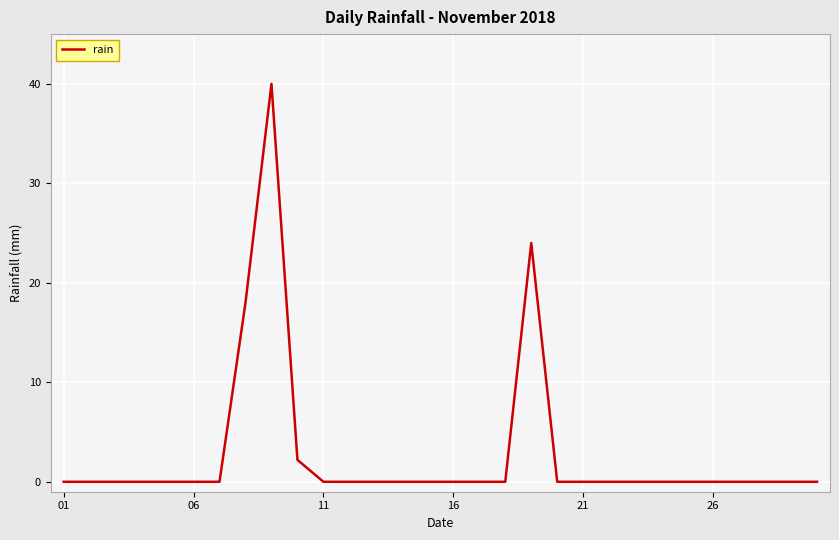

What is the difference between the maximum and minimum values?

40.0